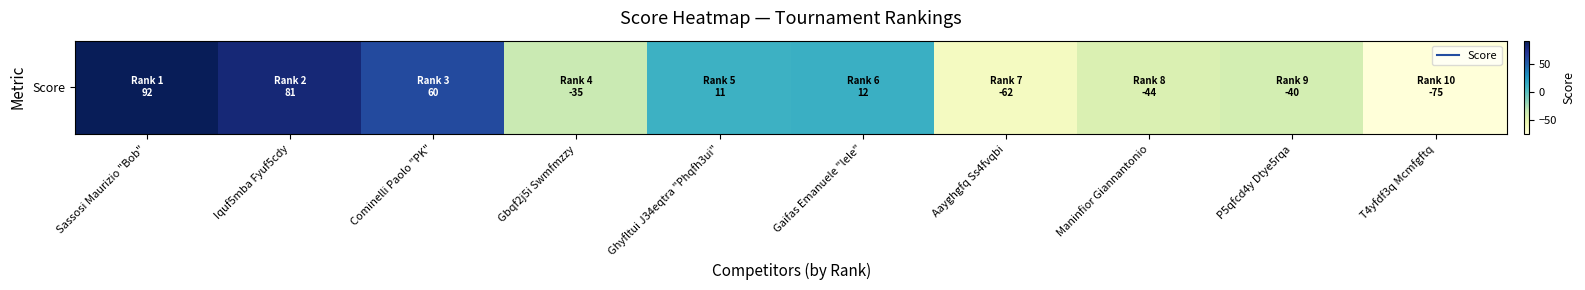

How many values exceed 11?

4